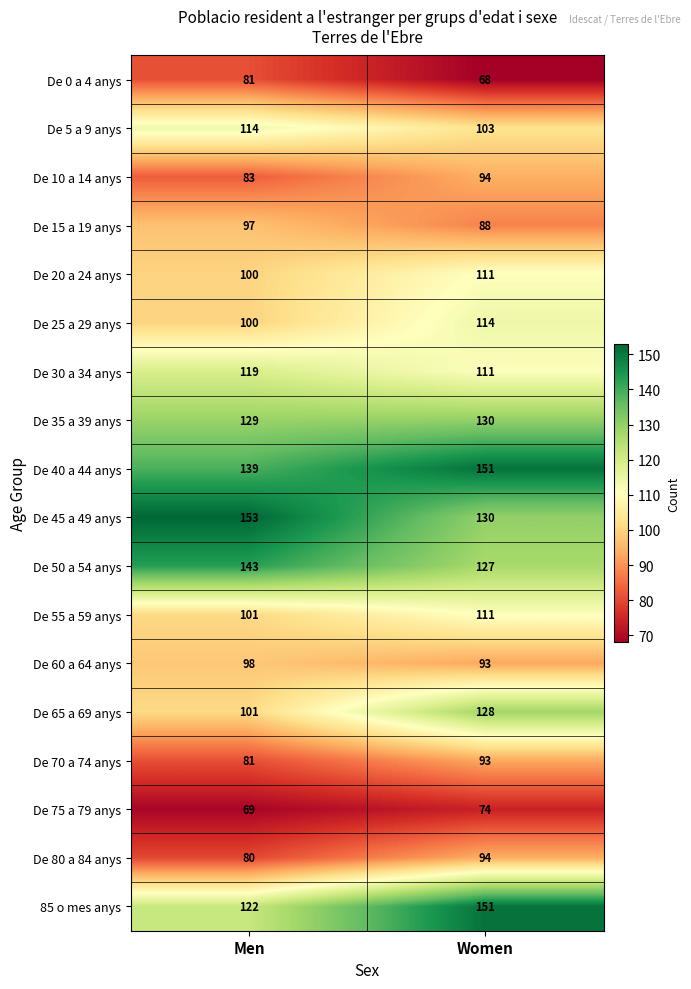

What is the difference between the De 30 a 34 anys values at Men and Women?

8